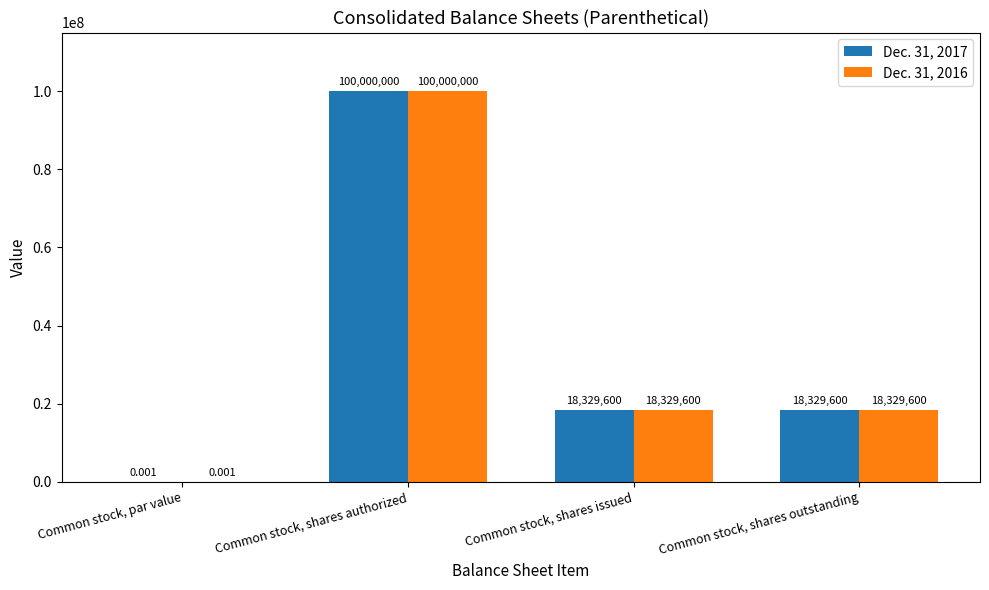

At which label does Dec. 31, 2016 reach its peak?

Common stock, shares authorized